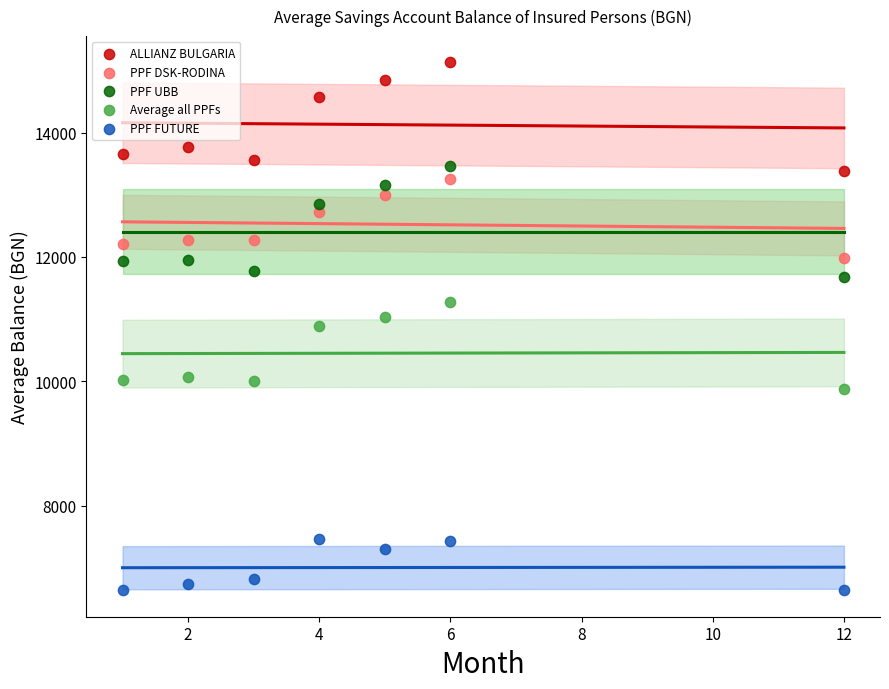

Across all data points, what is the range of Y values (max minus min)?

8486.9